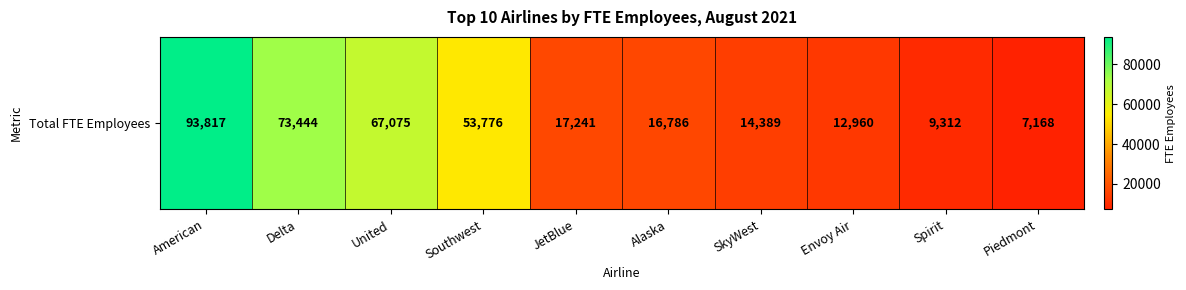

What is the difference between the values at Envoy Air and JetBlue?

4281